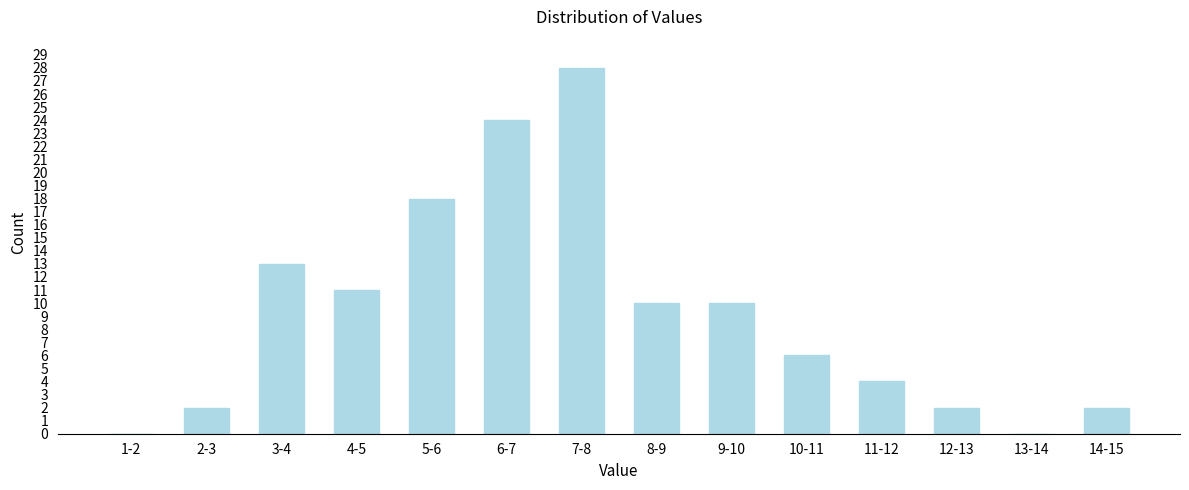

Reading left to right, what are all the values shown in this chart?

1-2=0	2-3=2	3-4=13	4-5=11	5-6=18	6-7=24	7-8=28	8-9=10	9-10=10	10-11=6	11-12=4	12-13=2	13-14=0	14-15=2